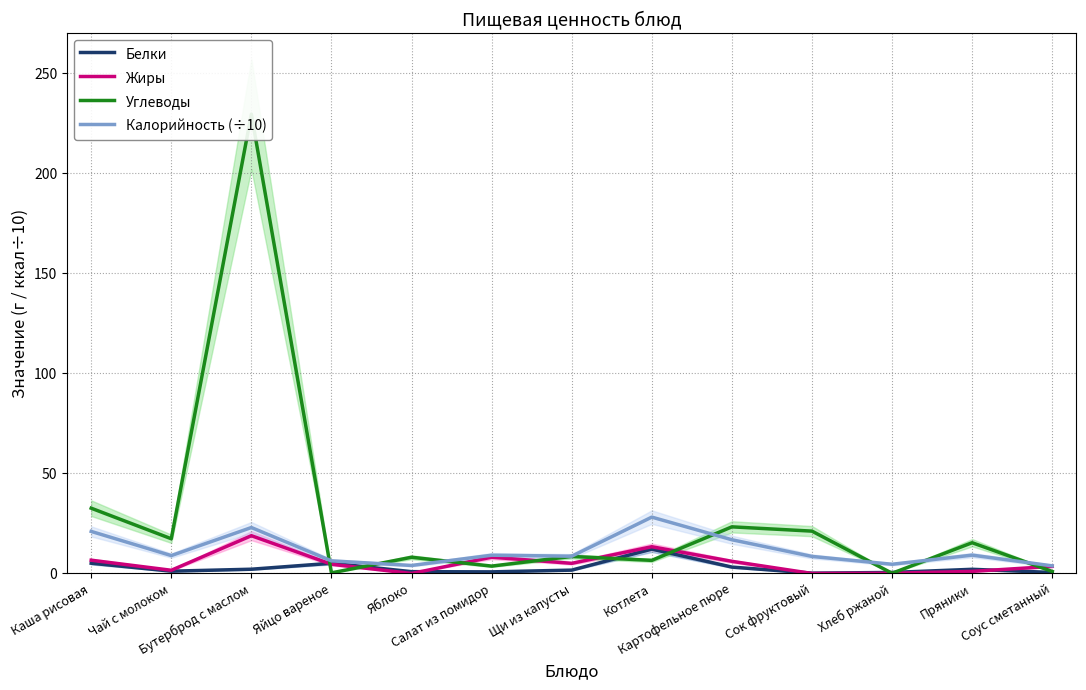

At which label does Углеводы reach its peak?

Бутерброд с маслом